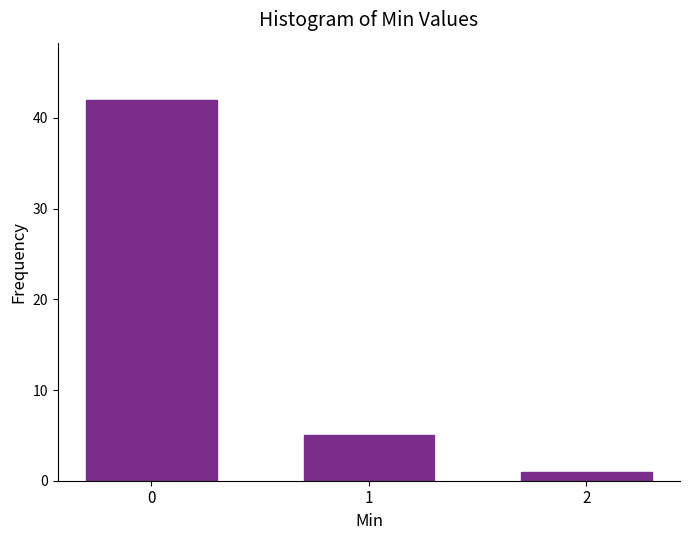

Reading left to right, list all the values displayed in this chart.

42	5	1